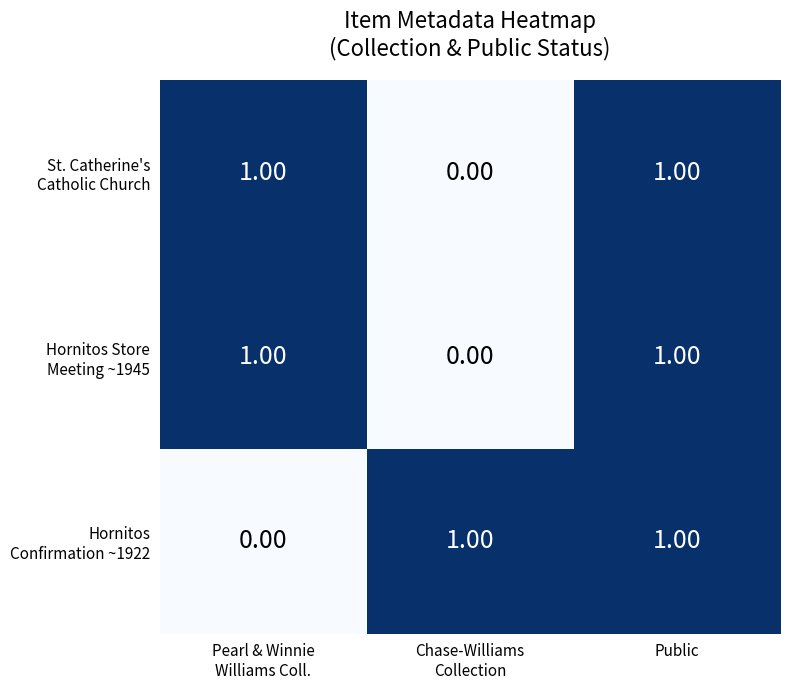

At which category is the sum across all series the highest?

Public